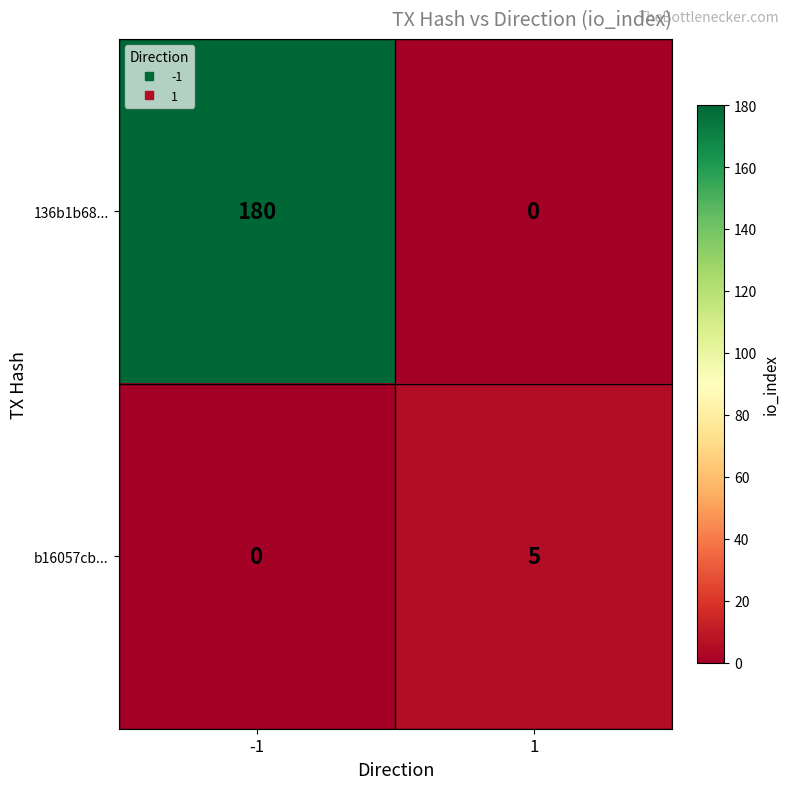

True or false: 136b1b68... has a value of 0 at 1.

True